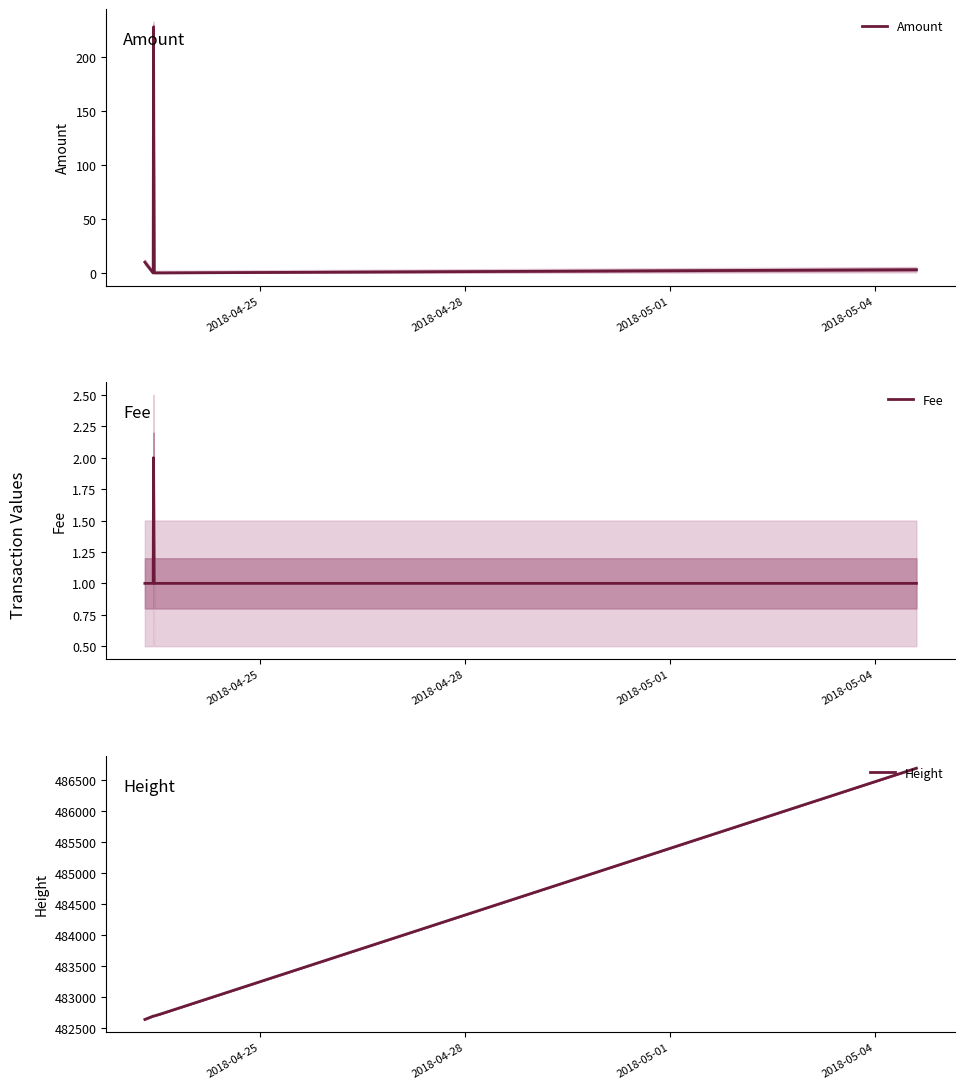

How many interior local peaks does the Amount series have?

1